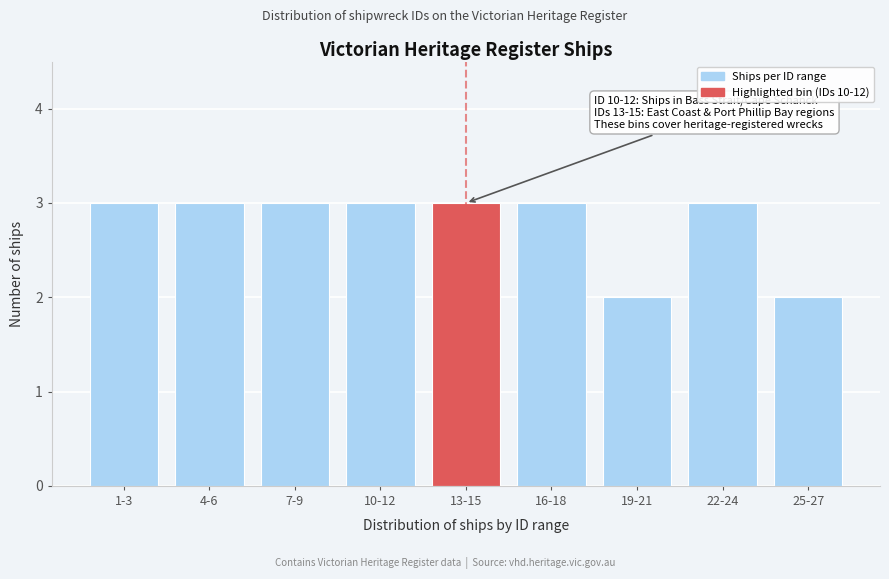

Reading left to right, list all the values displayed in this chart.

3	3	3	3	3	3	2	3	2